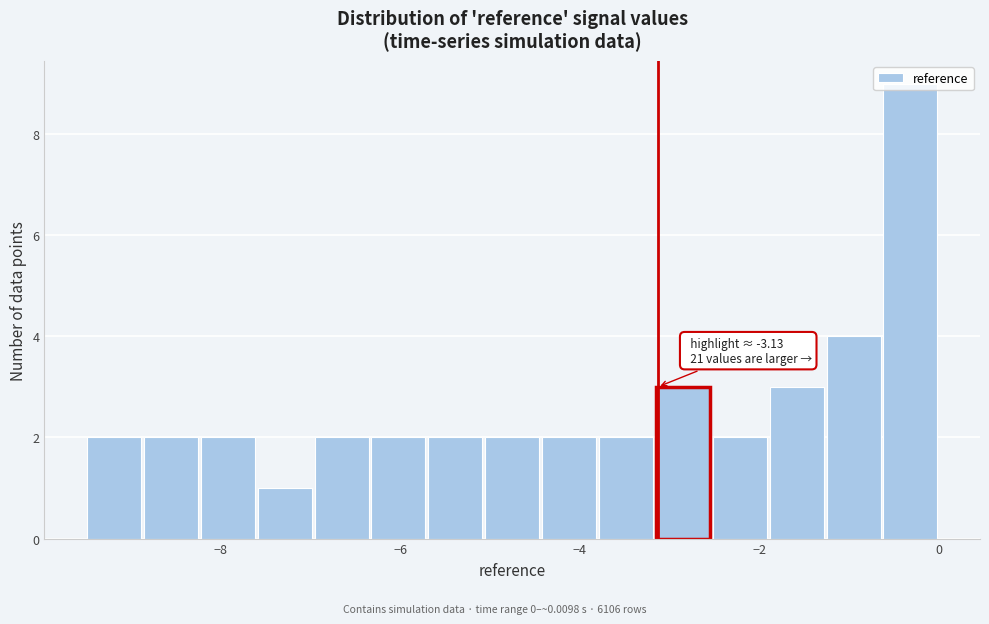

Around what value on the x-axis is the tallest bar? Give the approximate position of its centre, as read against the axis.

-0.4